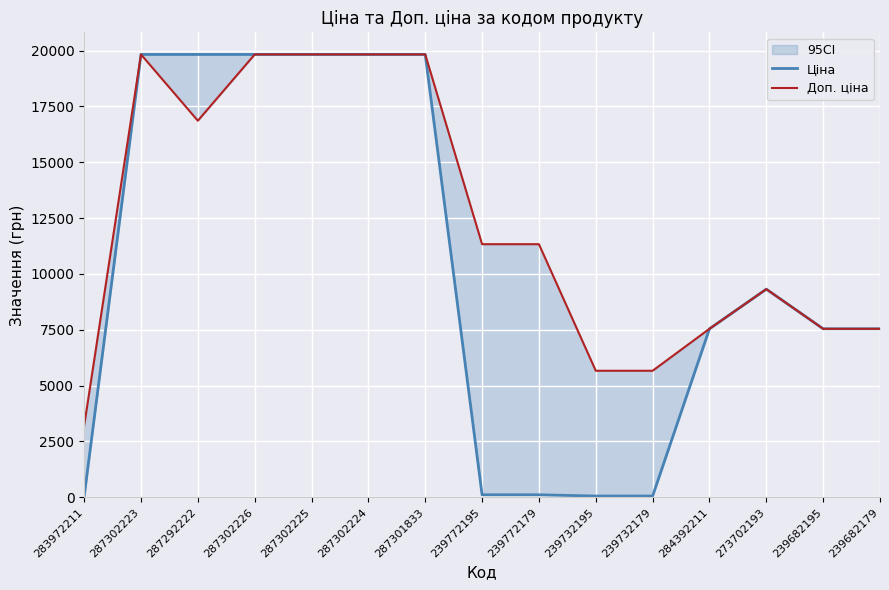

At which label does Ціна reach its minimum?

283972211